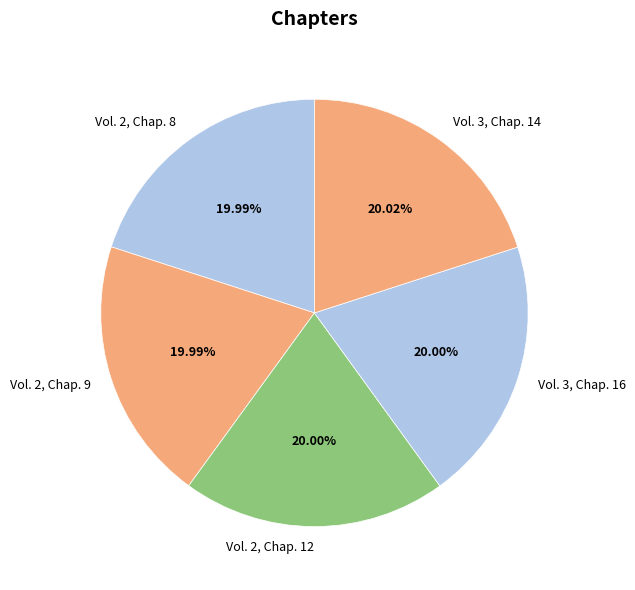

What percentage is the Vol. 2, Chap. 12 slice, to the nearest percent?

20%